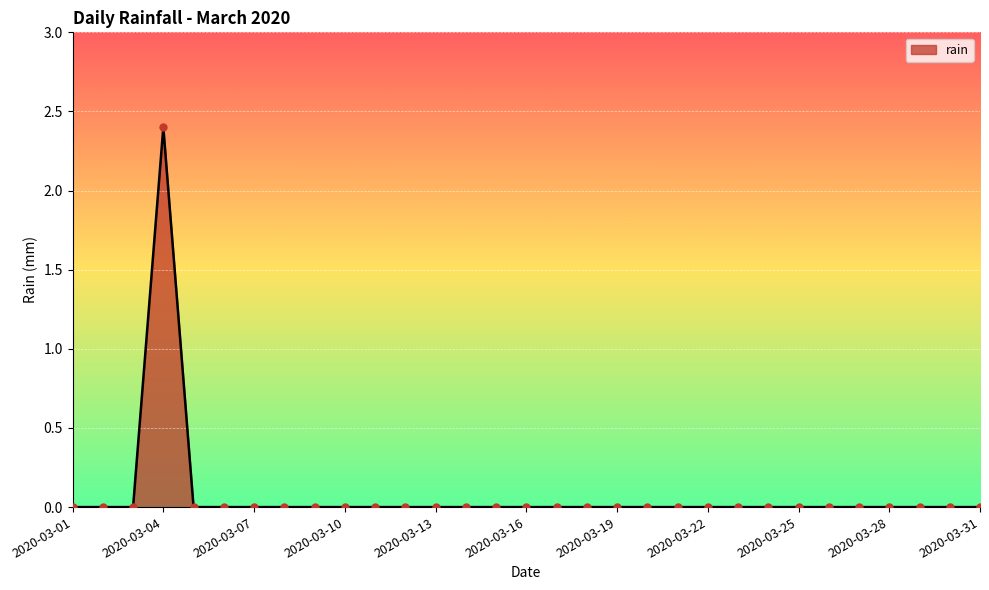

What is the greatest value displayed?

2.4